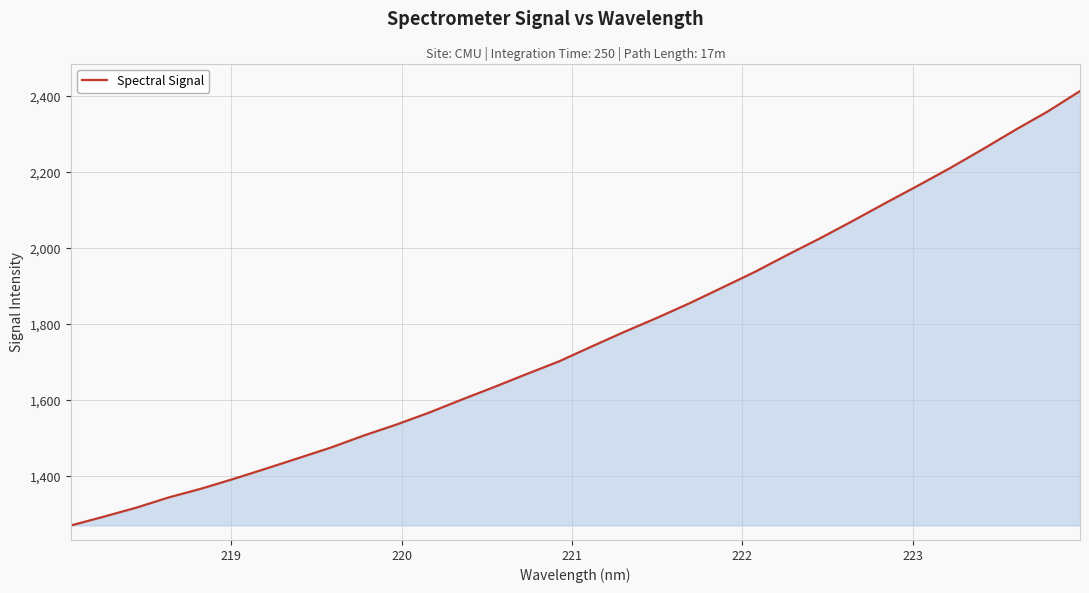

What is the greatest value displayed?

2413.7